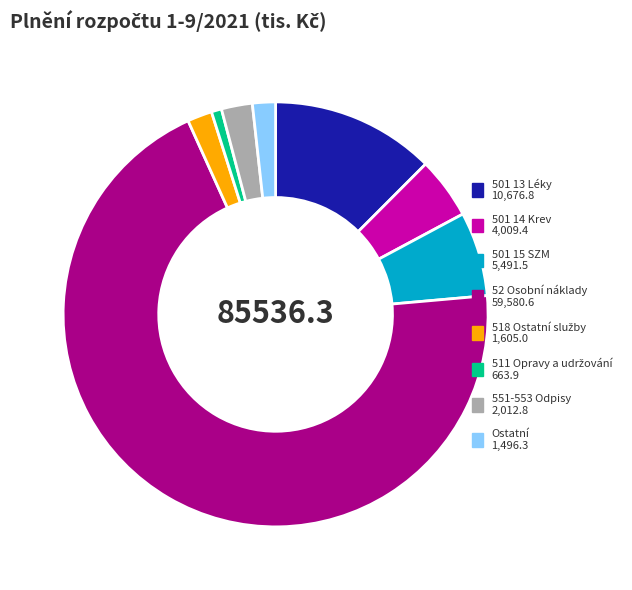

Combined, do 52 Osobní náklady and 501 15 SZM account for over 50%?

Yes